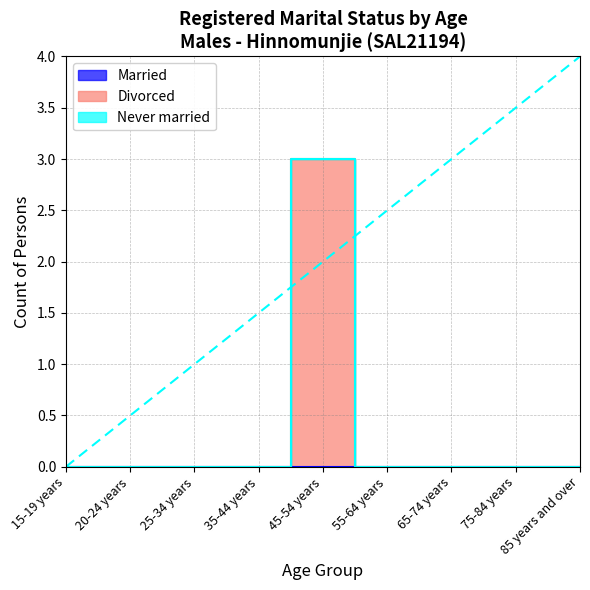

Which has a higher value, 65-74 years or 20-24 years?

65-74 years